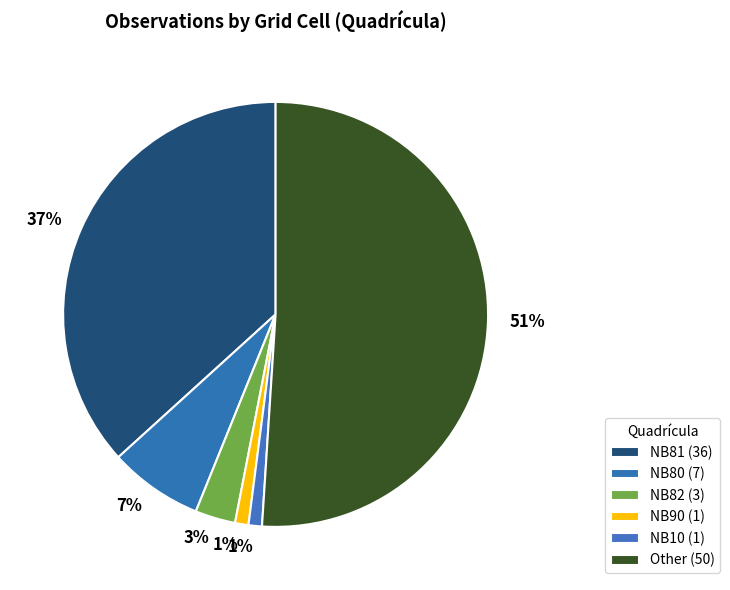

Count the number of slices in the pie.

6